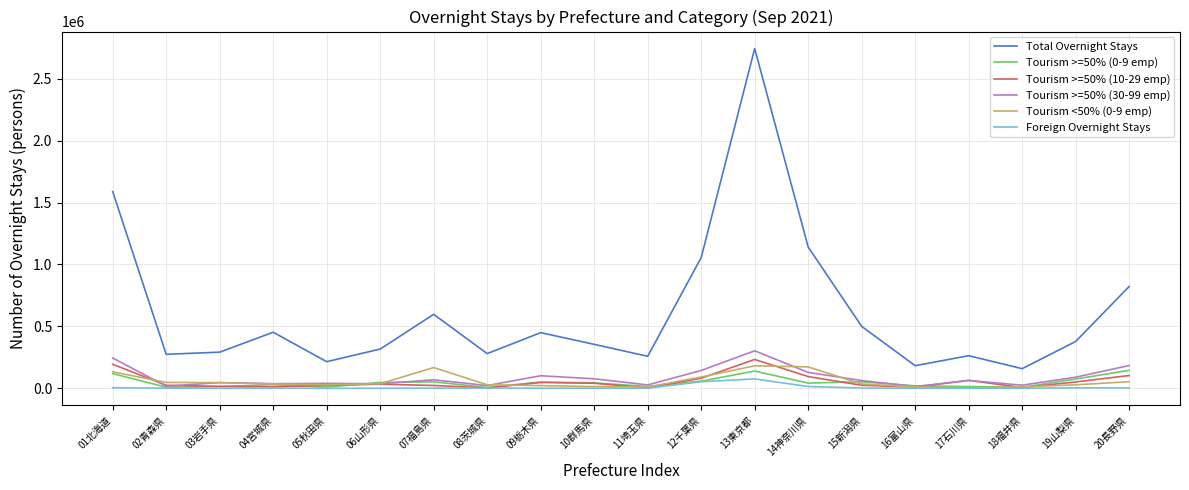

The value of Tourism >=50% (30-99 emp) at 19山梨県 is 90150. True or false?

True